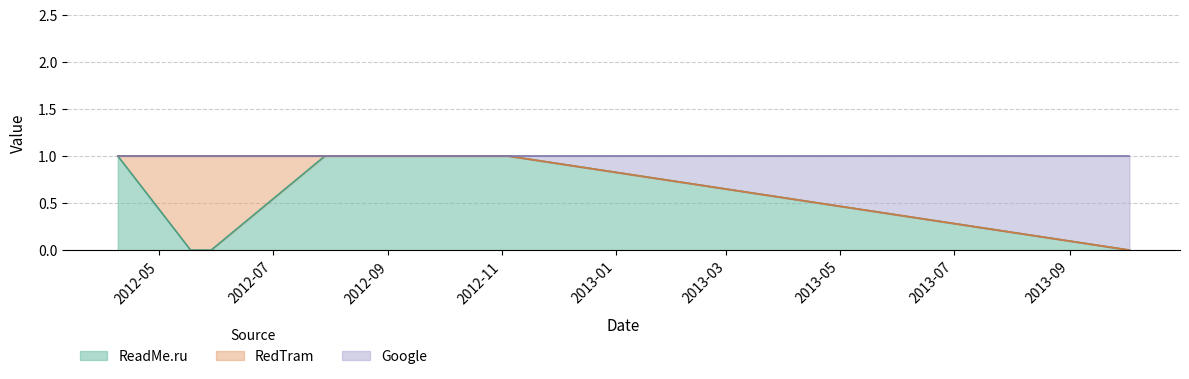

How many values in ReadMe.ru are above zero?

5